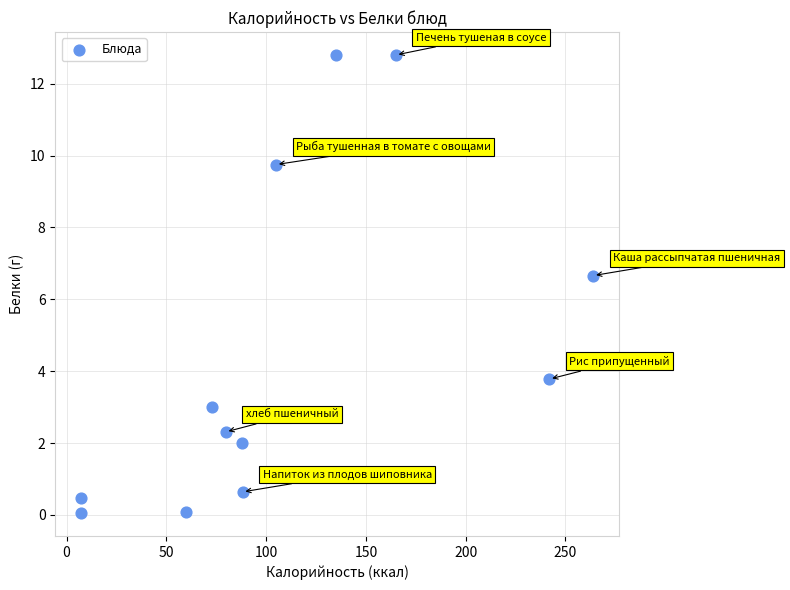

What Y value in the scatter plot is closest to 6?

6.7